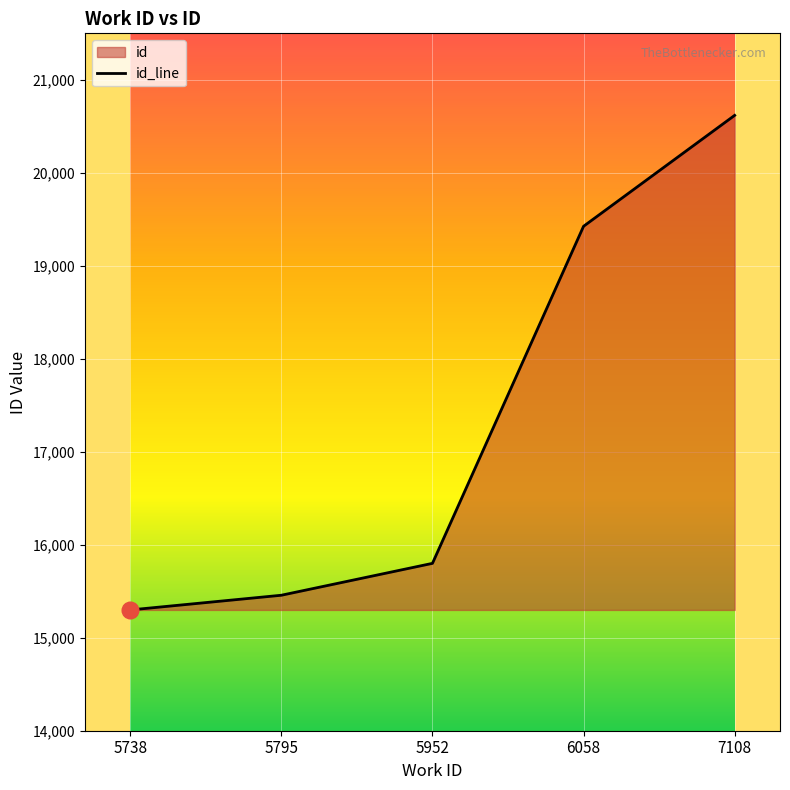

What is the value of the 5th point from the left?

20618